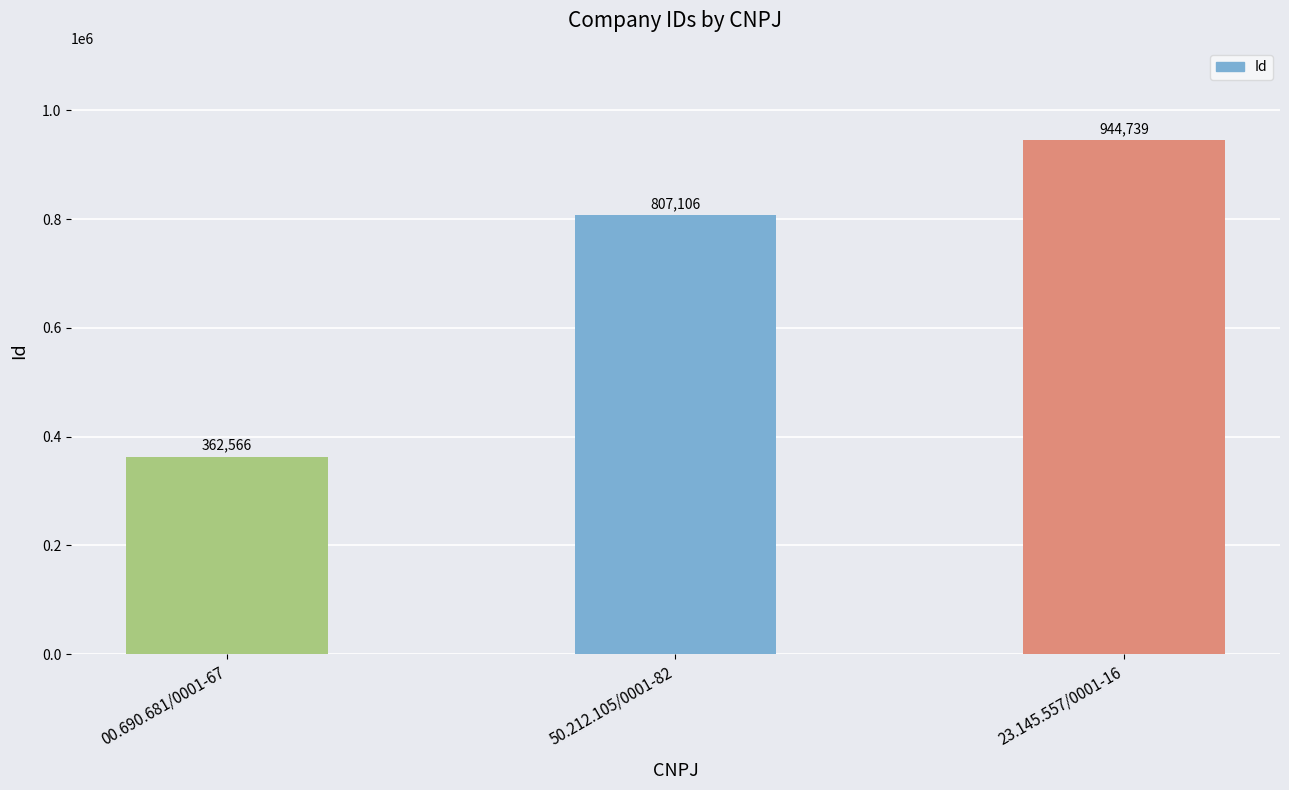

What is the approximate value at 23.145.557/0001-16, to the nearest 50?

944750